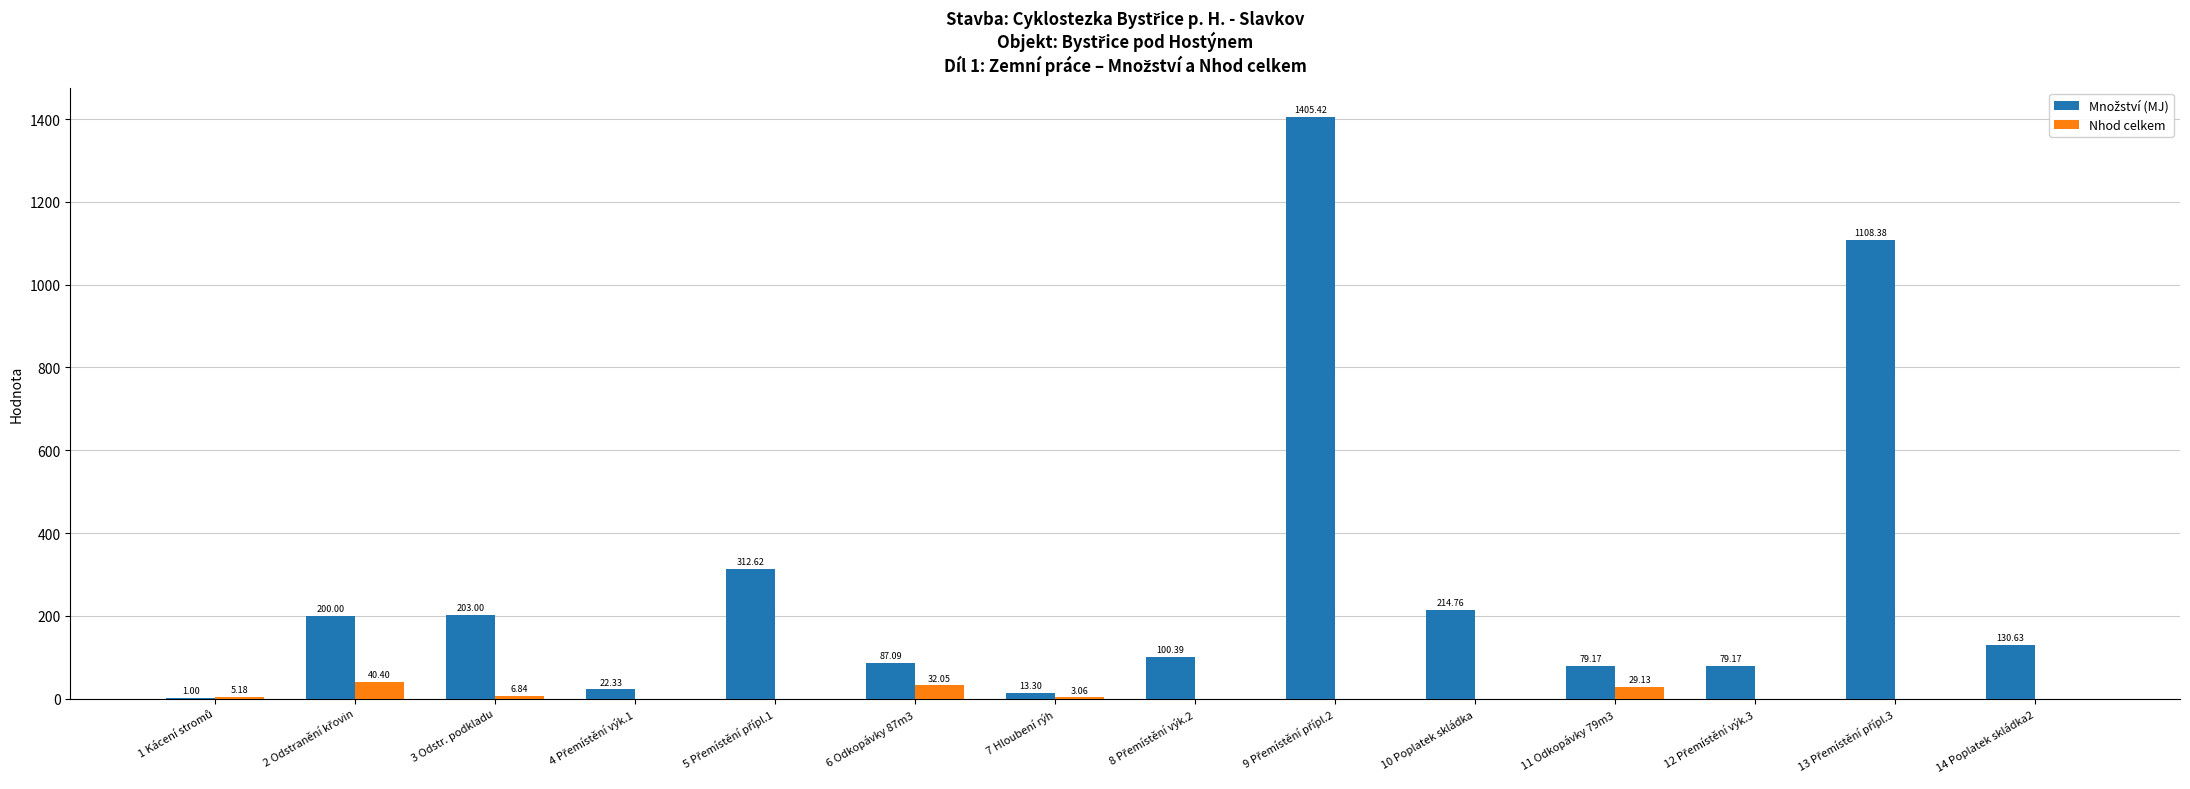

What is the sum of all Nhod celkem values?

116.7